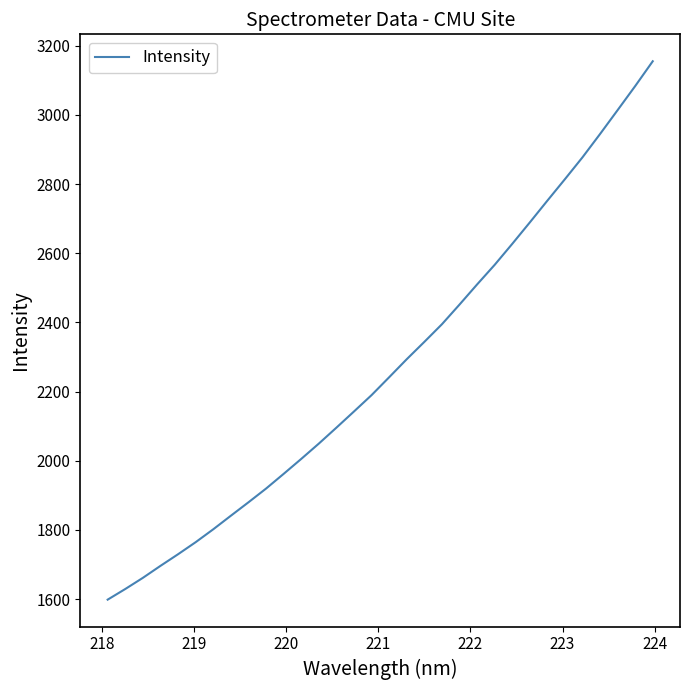

Does the chart display data point markers on the line(s)?

No